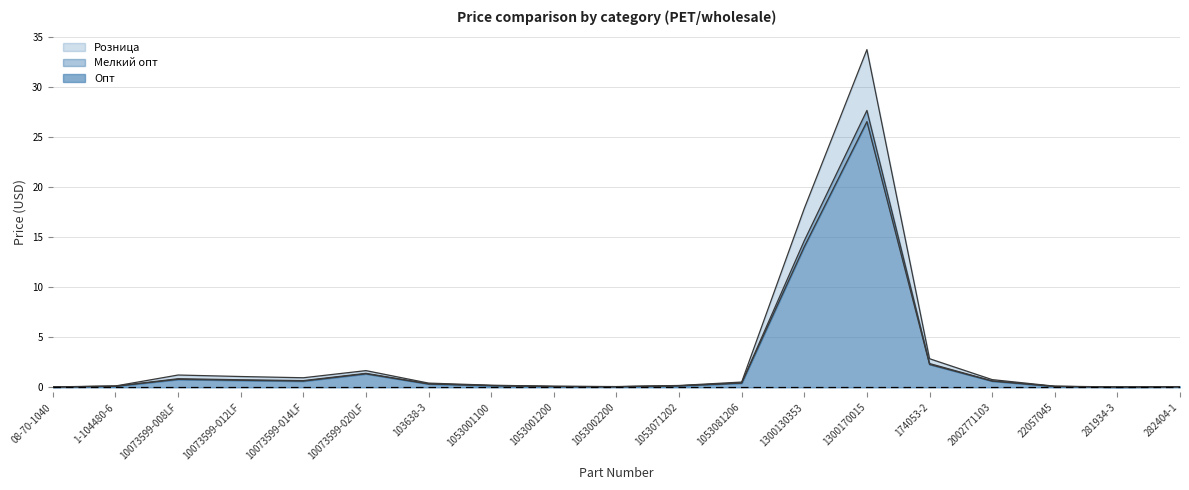

Which series has the widest spread of values?

Розница